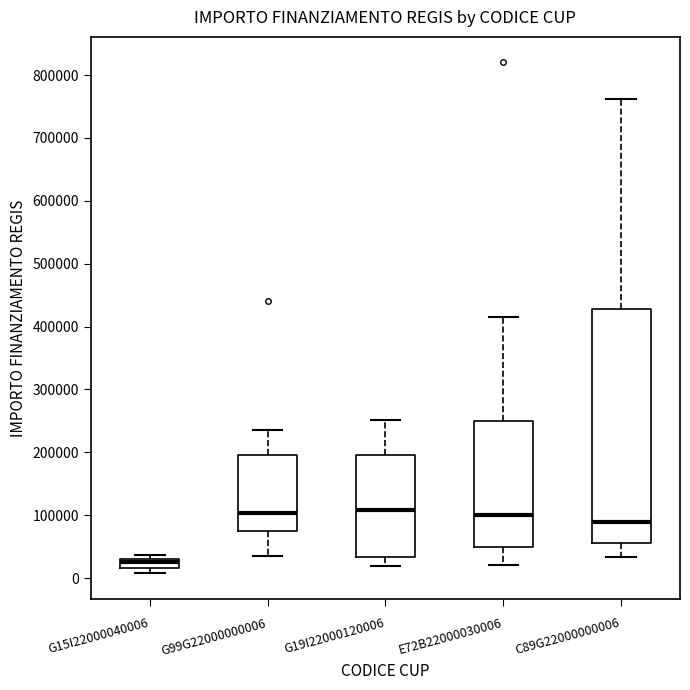

Which box has the lowest median line?

G15I22000040006